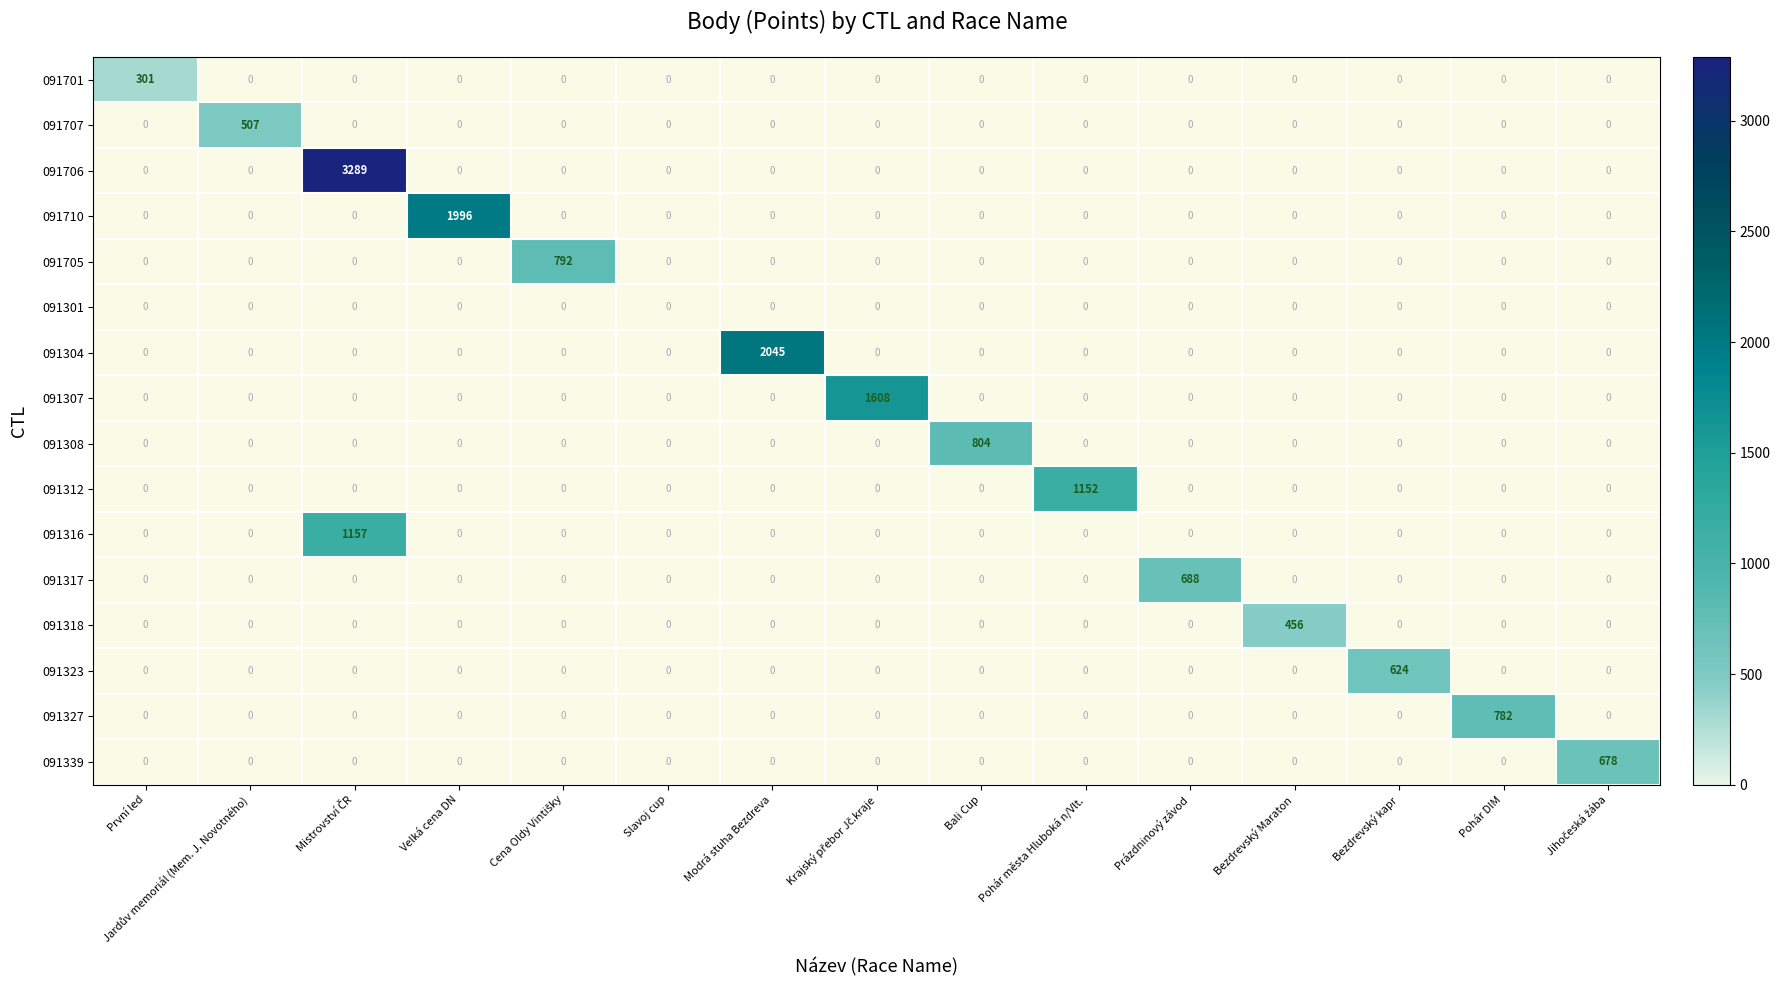

How many distinct data groups are displayed?

16